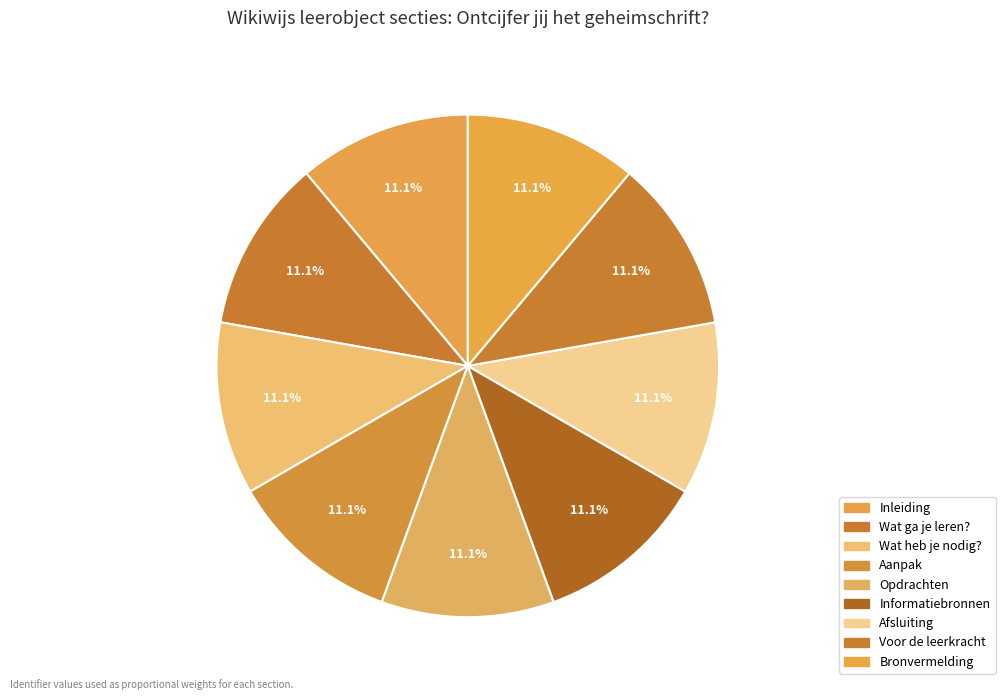

Which slice is the largest?

Bronvermelding